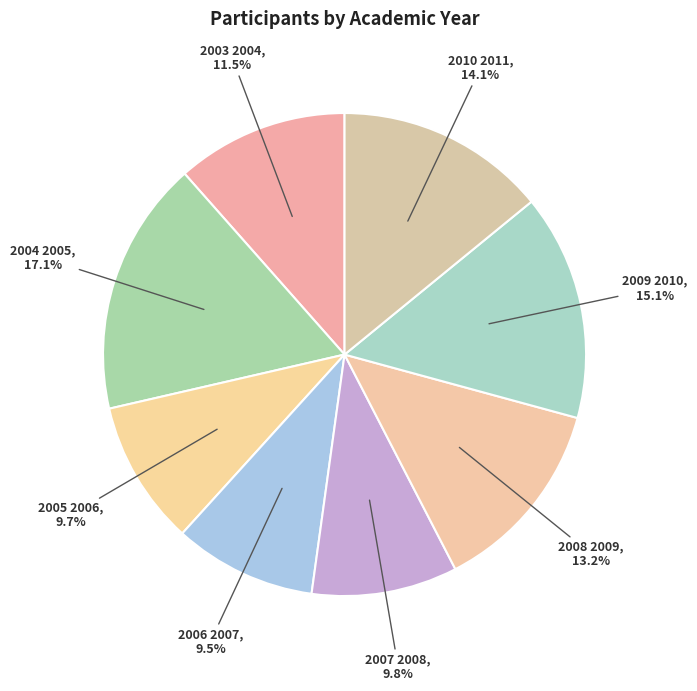

Count the number of slices in the pie.

8